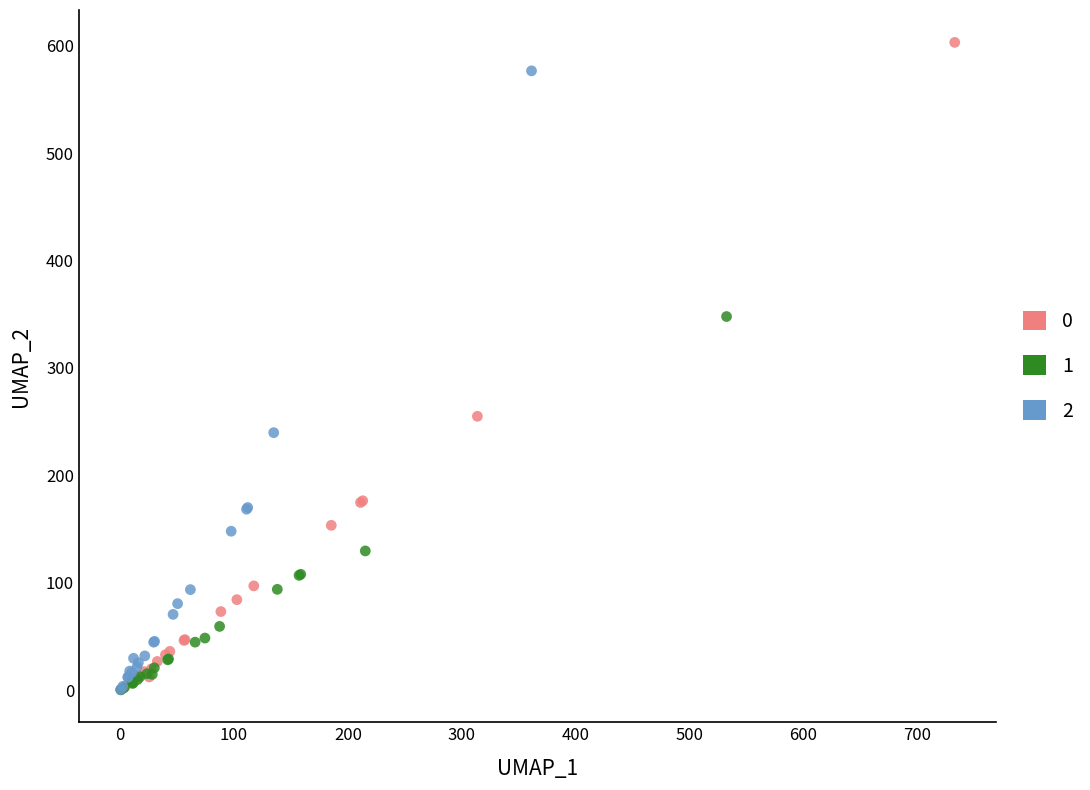

What are all the series names shown in the legend?

0, 1, 2